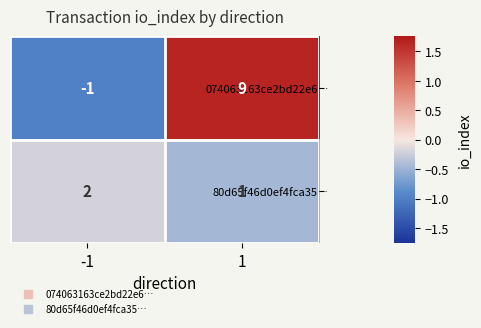

Which series has the largest range (max minus min)?

074063163ce2bd22e6…